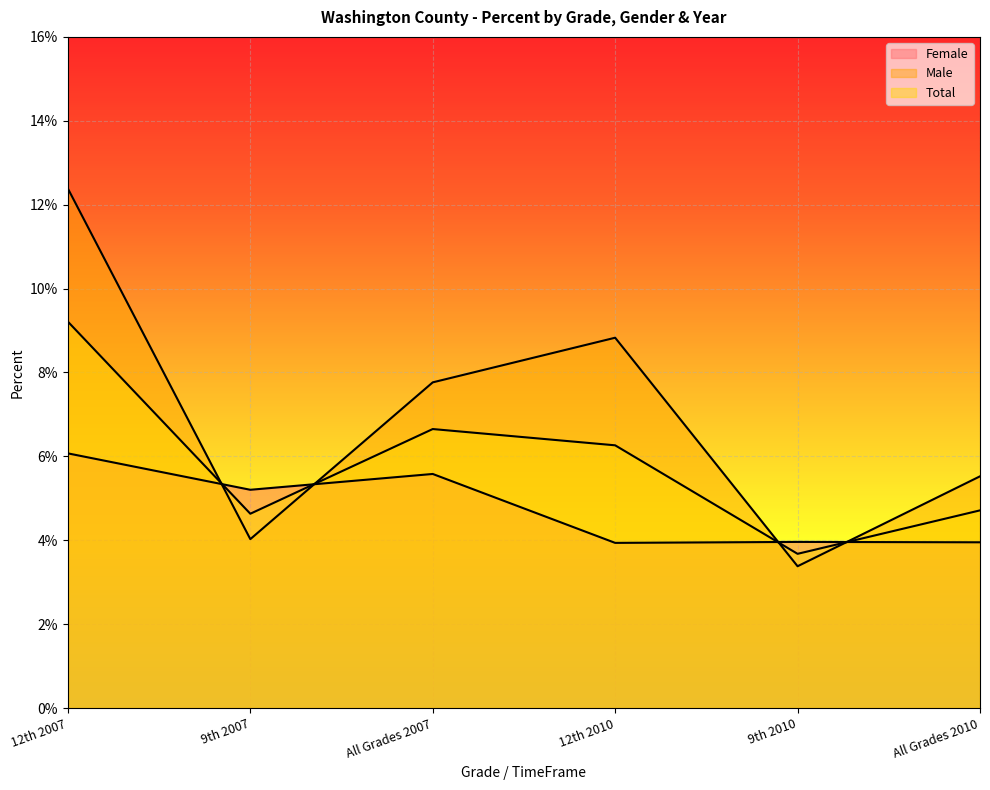

Where is the first local minimum for Total?

9th 2007